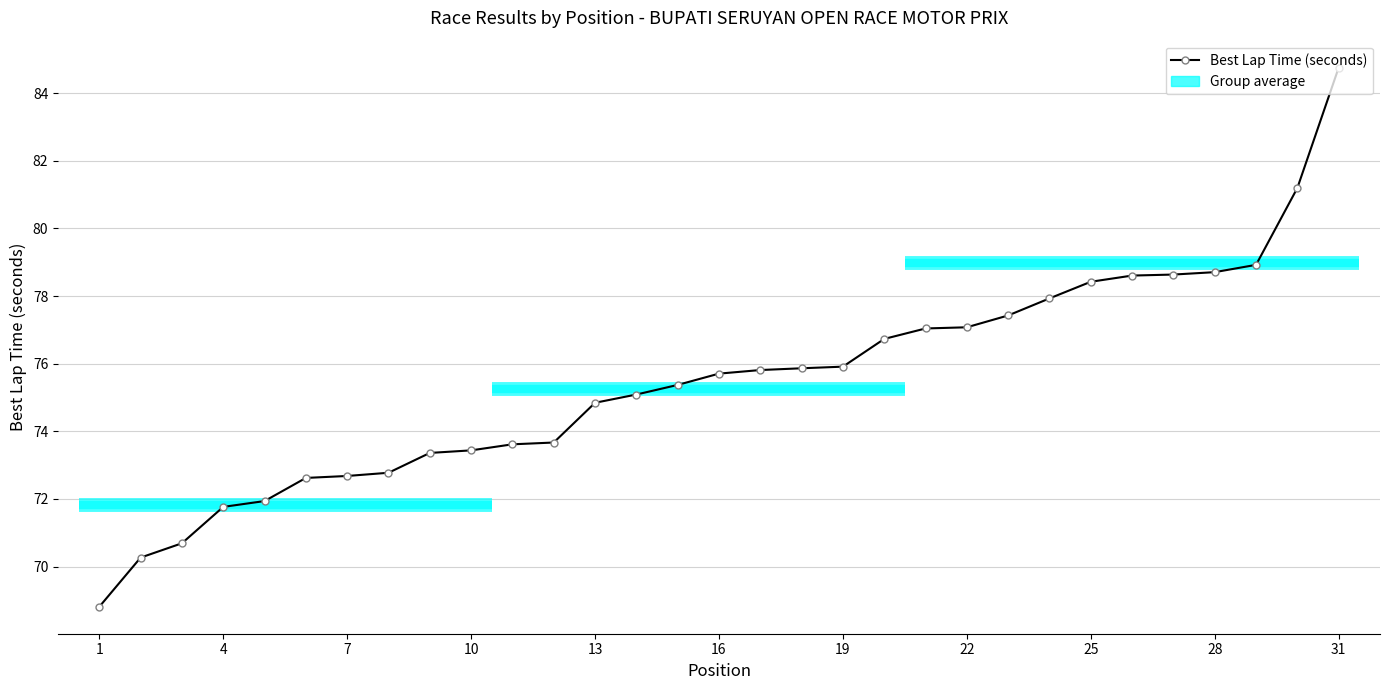

How many data points are less than 75?

13